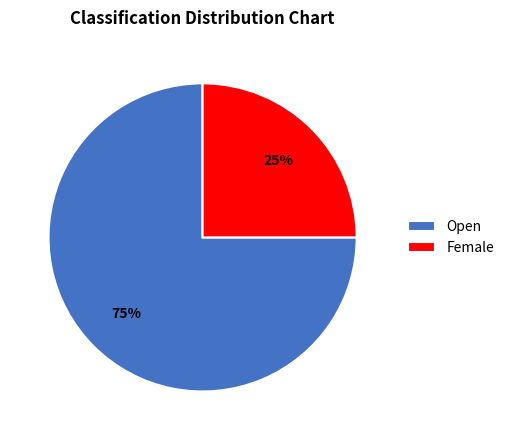

Count the number of slices in the pie.

2